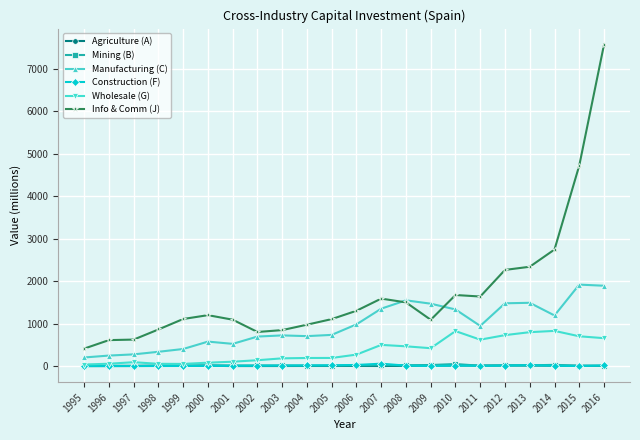

Where does the Agriculture (A) series first go above 5?

1998